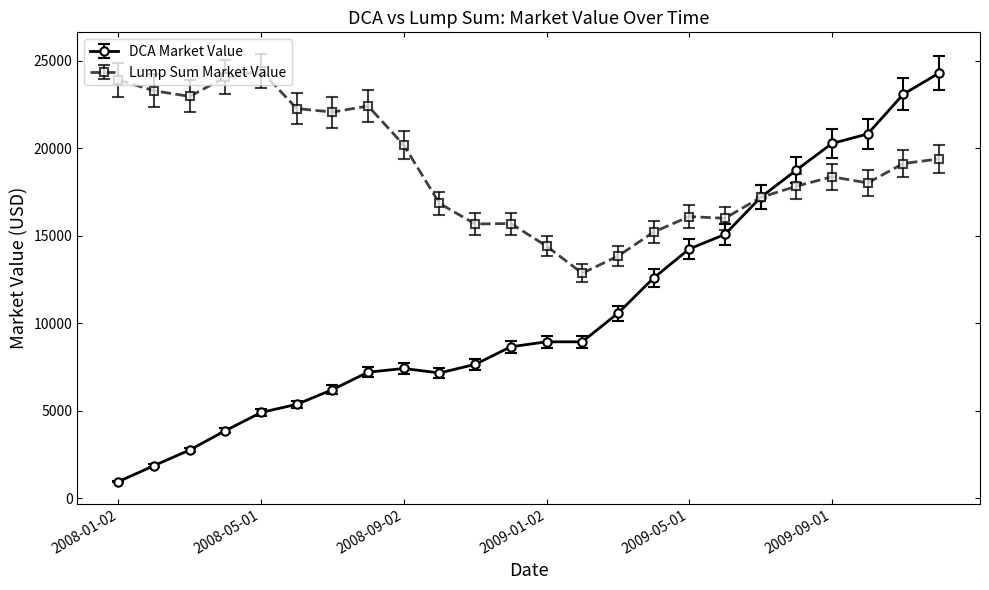

At how many categories does at least one series exceed 4384?

24